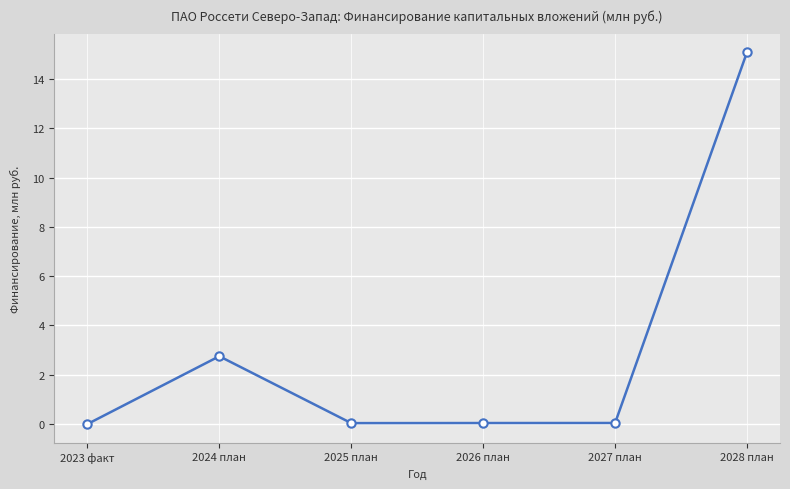

True or false: the data has more than 0 interior local peaks.

True